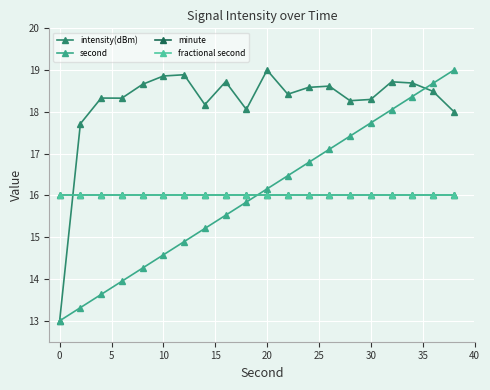

Is this an area chart (filled region under the line)?

No